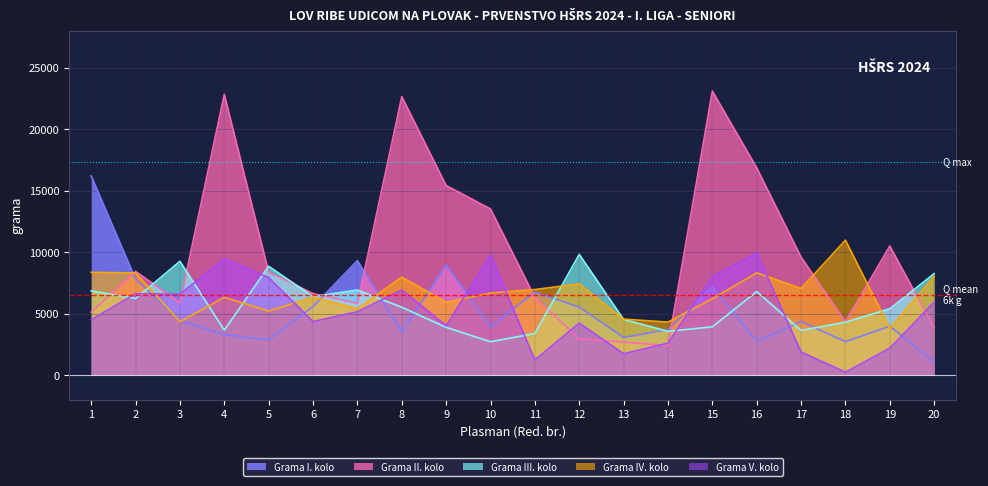

How many values in the Grama II. kolo series exceed 8375?

9